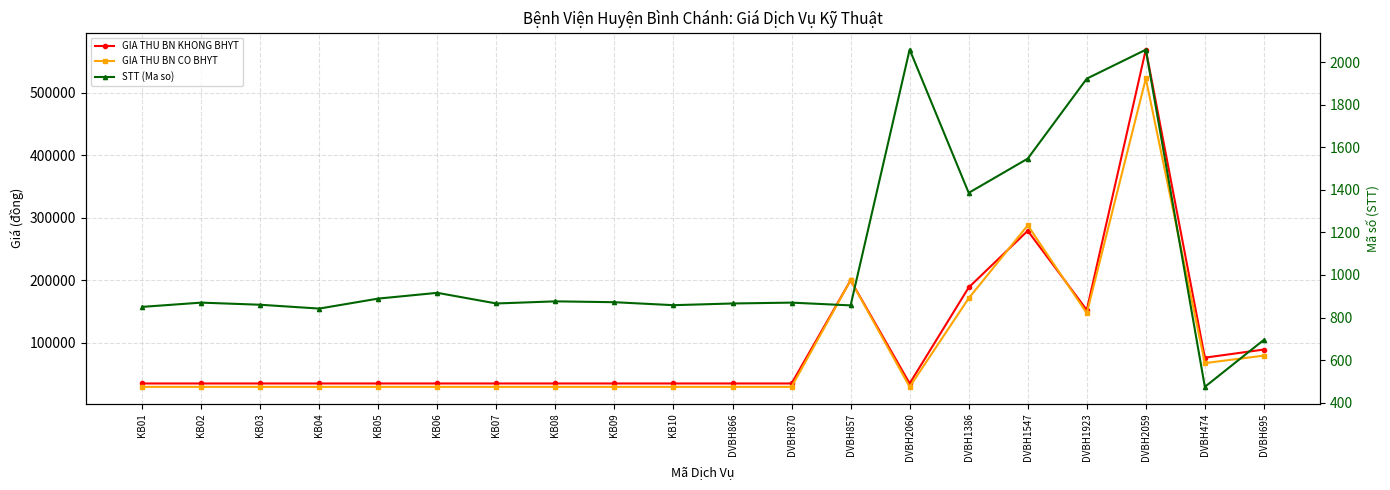

Is the value of GIA THU BN KHONG BHYT at KB04 greater than the value of STT (Ma so) at DVBH1386?

Yes